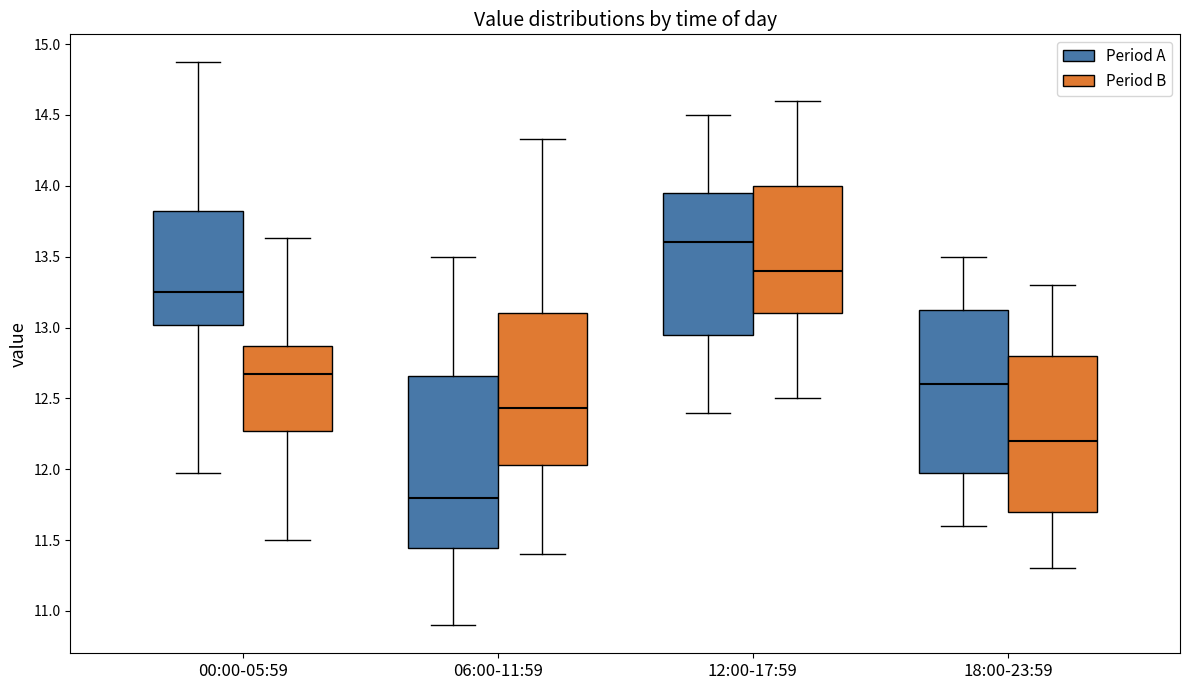

Reading left to right, read every box against the y-axis: the position of its median line, the range the box covers, and the ends of its whiskers. The values are not printed on the chart, so give them approximately, as read against the axis.

00:00-05:59 (Period A): median 13.25, box 13.00 to 13.85, whiskers 11.95 to 14.85
00:00-05:59 (Period B): median 12.65, box 12.25 to 12.85, whiskers 11.50 to 13.65
06:00-11:59 (Period A): median 11.80, box 11.45 to 12.65, whiskers 10.90 to 13.50
06:00-11:59 (Period B): median 12.45, box 12.05 to 13.10, whiskers 11.40 to 14.35
12:00-17:59 (Period A): median 13.60, box 12.95 to 13.95, whiskers 12.40 to 14.50
12:00-17:59 (Period B): median 13.40, box 13.10 to 14.00, whiskers 12.50 to 14.60
18:00-23:59 (Period A): median 12.60, box 12.00 to 13.15, whiskers 11.60 to 13.50
18:00-23:59 (Period B): median 12.20, box 11.70 to 12.80, whiskers 11.30 to 13.30